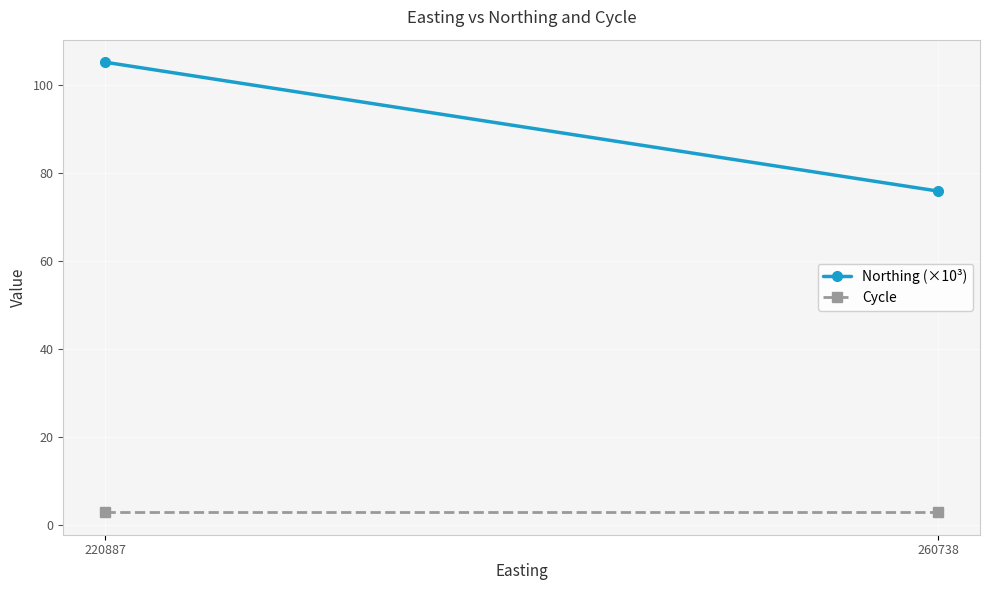

The Cycle series shows 3.0 at 260738. True or false?

True